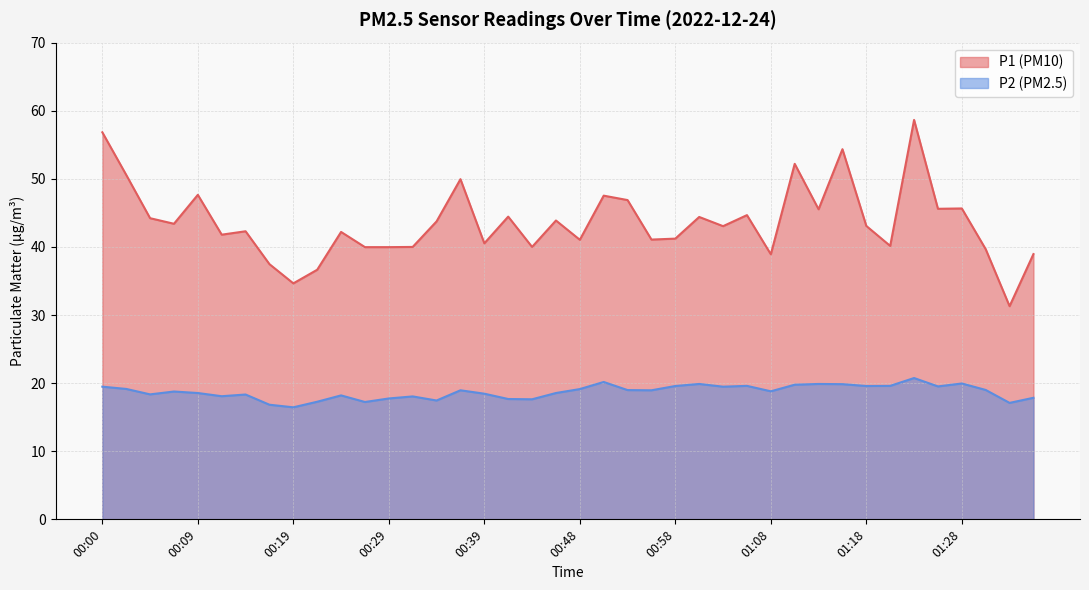

True or false: P1 has a value of 45.6 at 01:28.

True